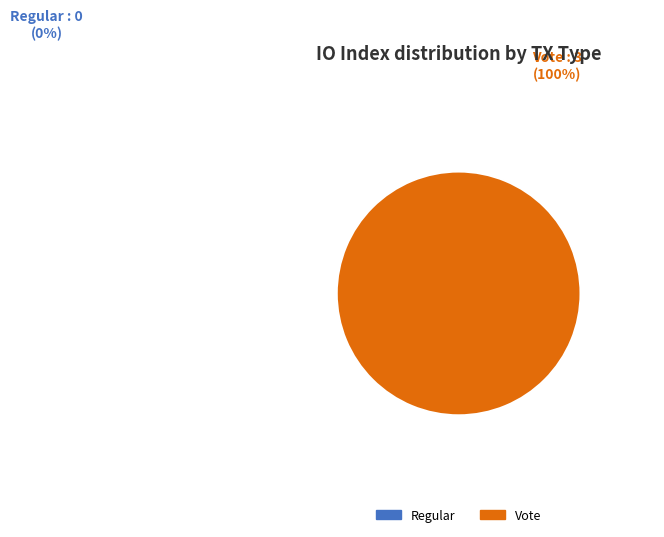

What is the smallest slice in the pie chart?

Regular